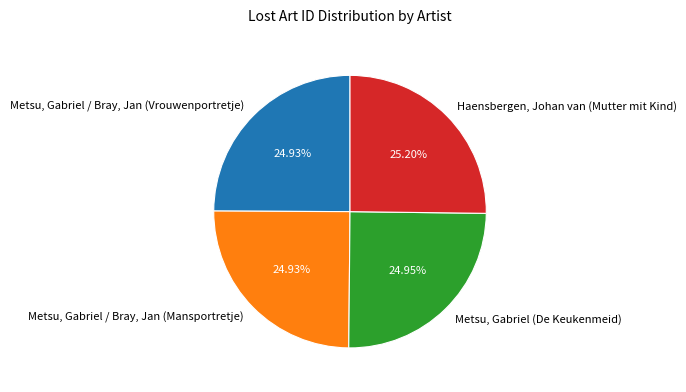

To the nearest percent, what is the combined percentage of Metsu, Gabriel / Bray, Jan (Mansportretje) and Metsu, Gabriel (De Keukenmeid)?

50%